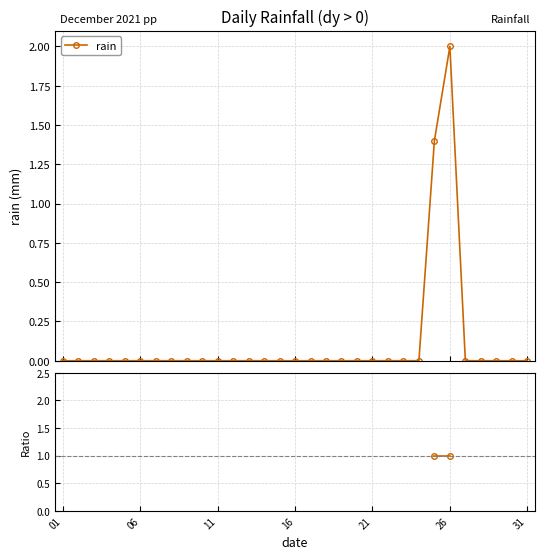

The rain series shows -0.7 at 17. True or false?

False